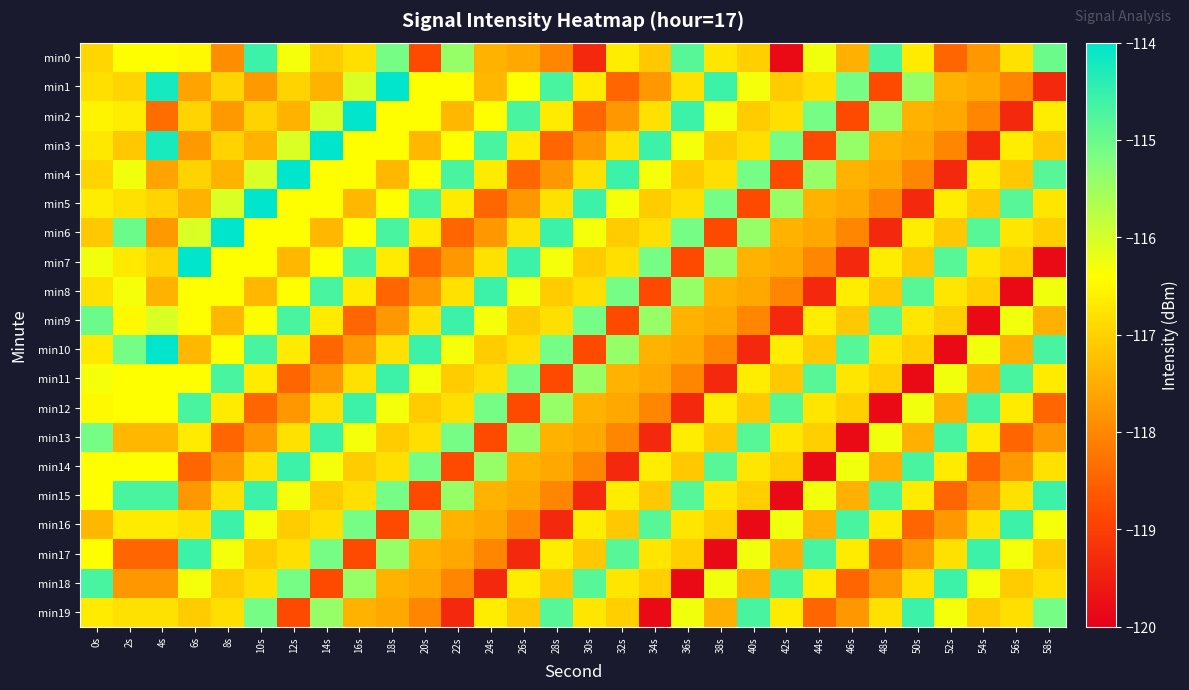

Between 36s and 8s, which is larger?

36s